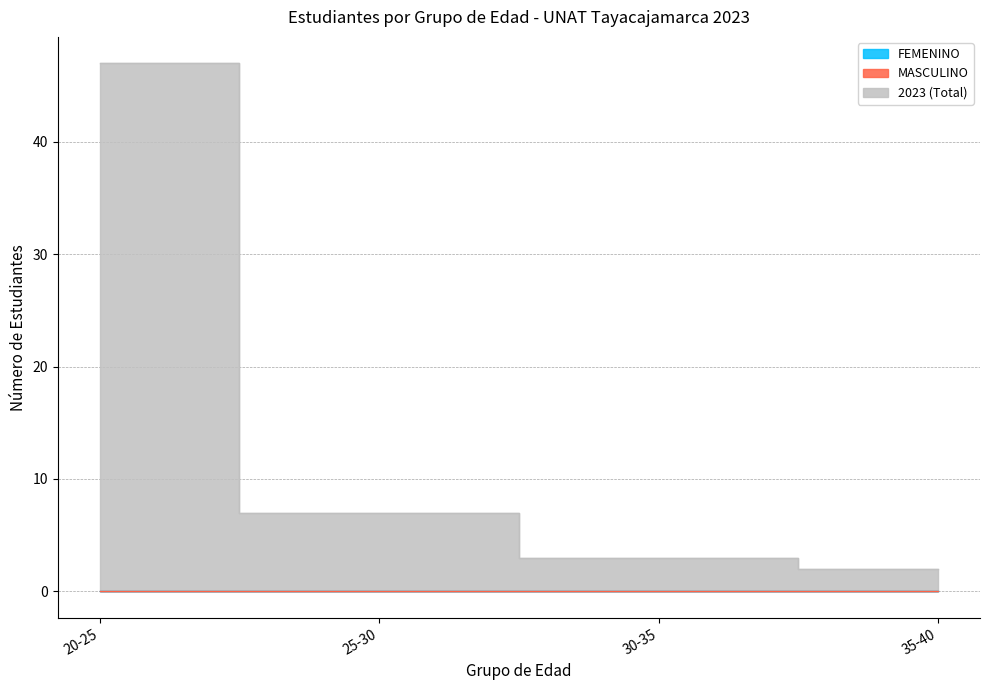

Reading right to left, extract all data points from this chart.

FEMENINO: 35-40=0	30-35=0	25-30=0	20-25=0
MASCULINO: 35-40=0	30-35=0	25-30=0	20-25=0
2023: 35-40=2	30-35=3	25-30=7	20-25=47